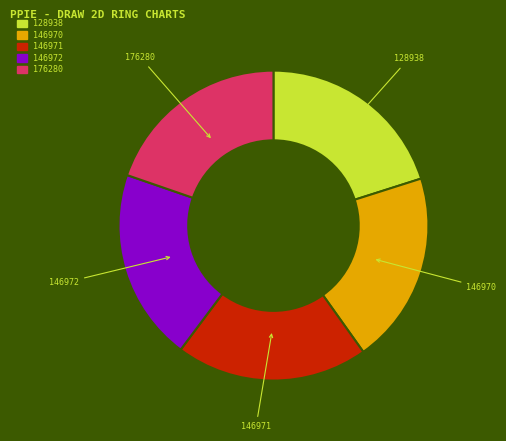

Count the number of slices in the pie.

5